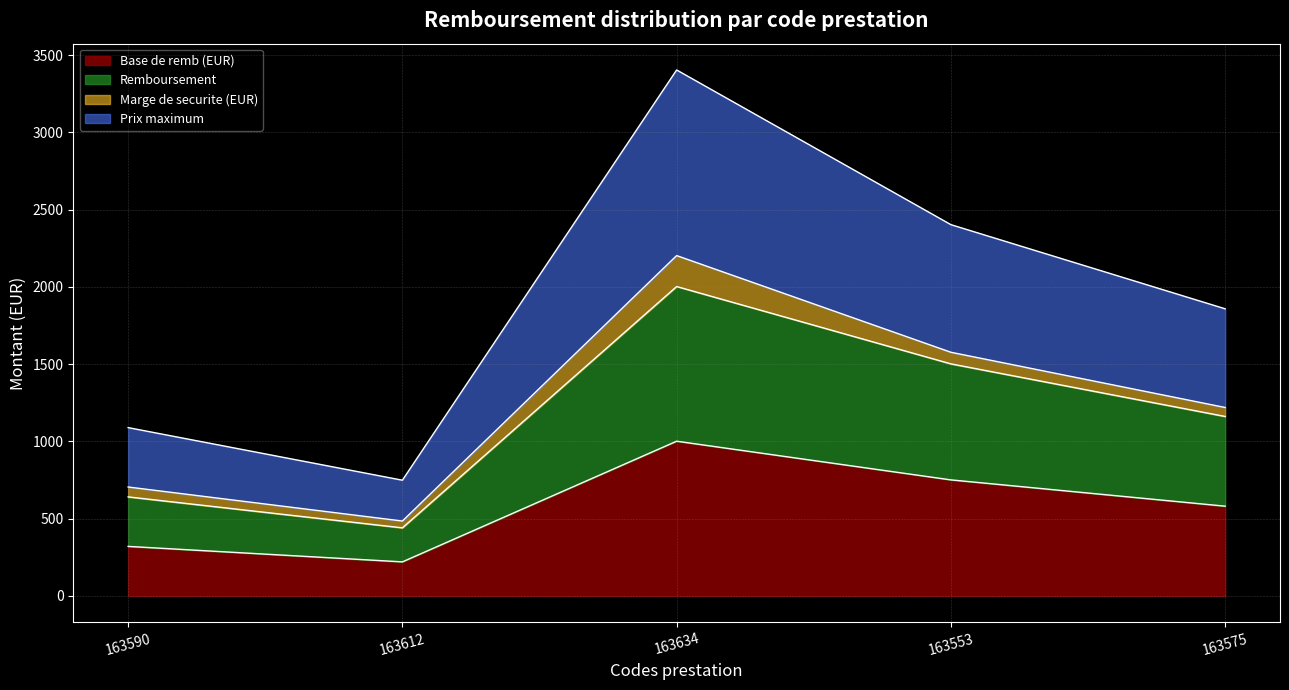

At how many categories does at least one series exceed 3012?

1